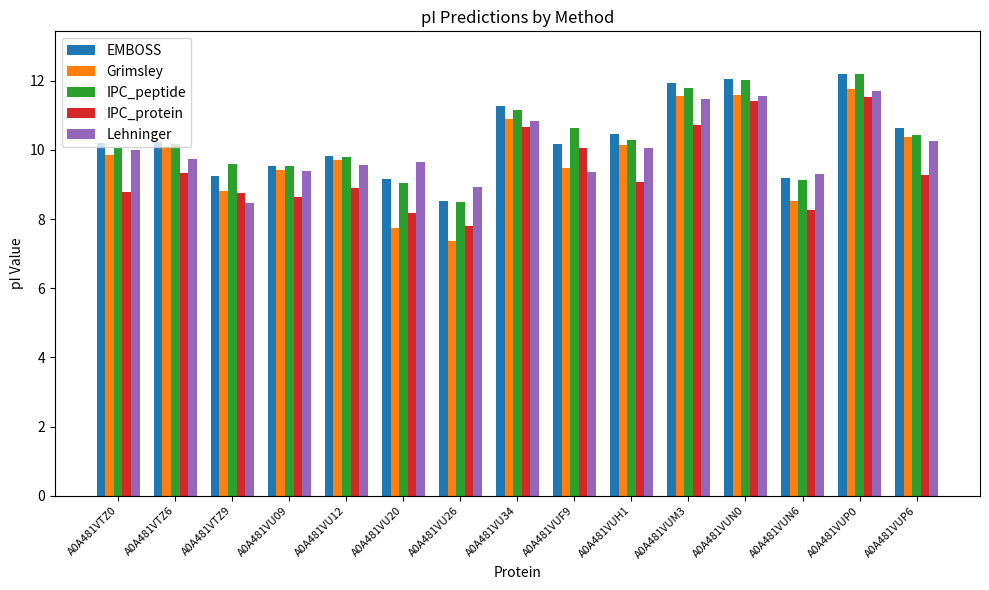

What is the value of the Lehninger bar at the 14th from the left?

11.7